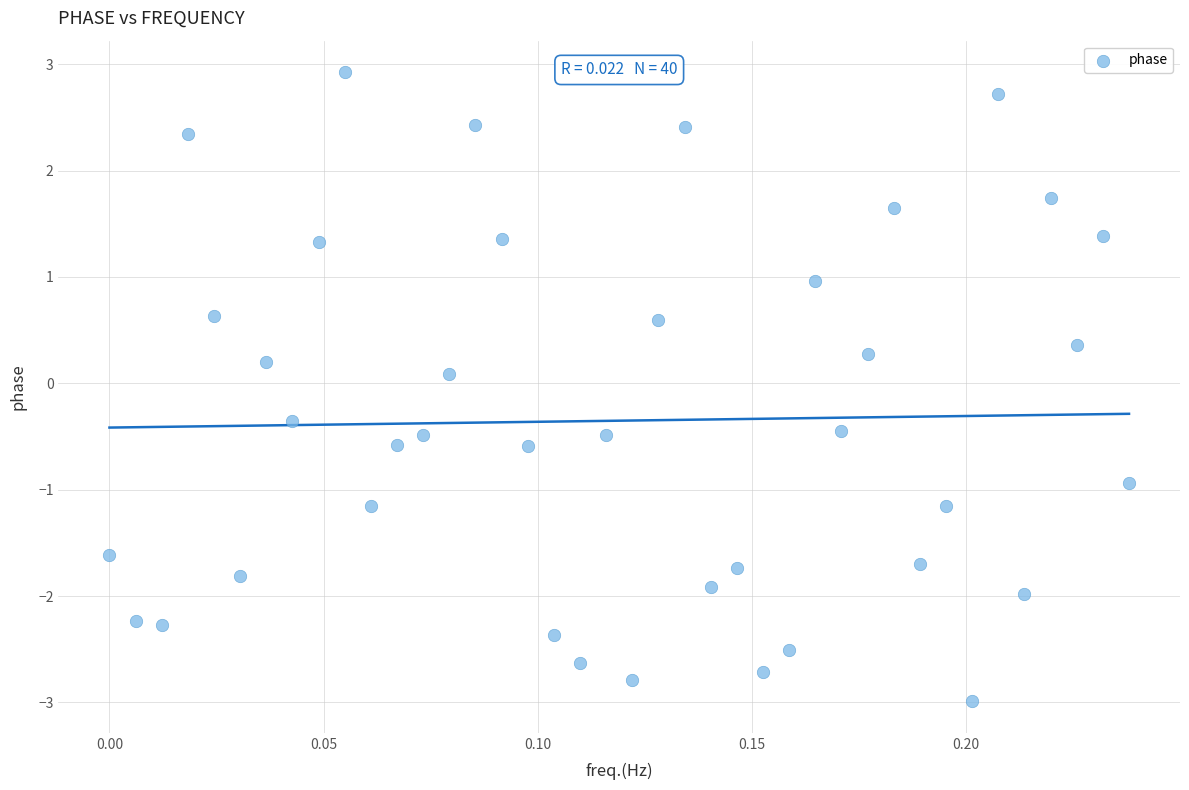

What is the range of Y values (max minus min)?

5.9